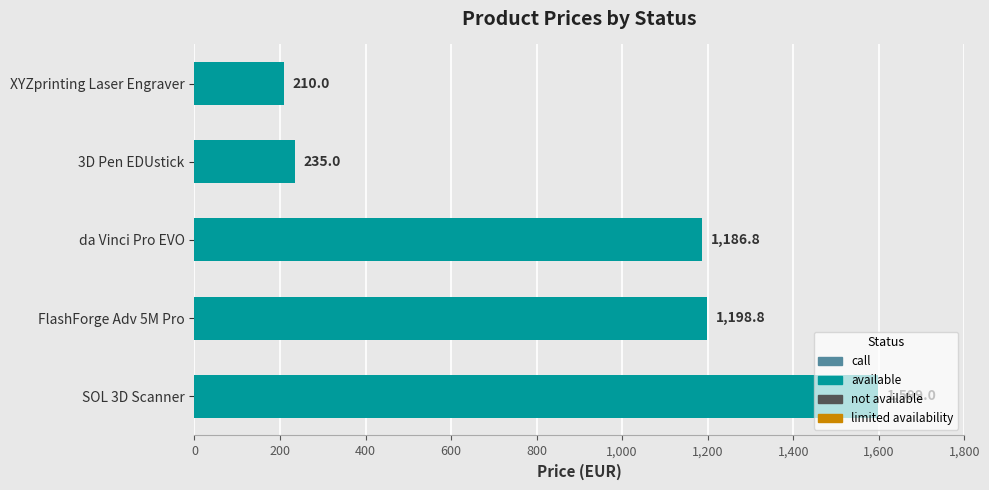

At which category does the chart reach its minimum across all series?

XYZprinting Laser Engraver